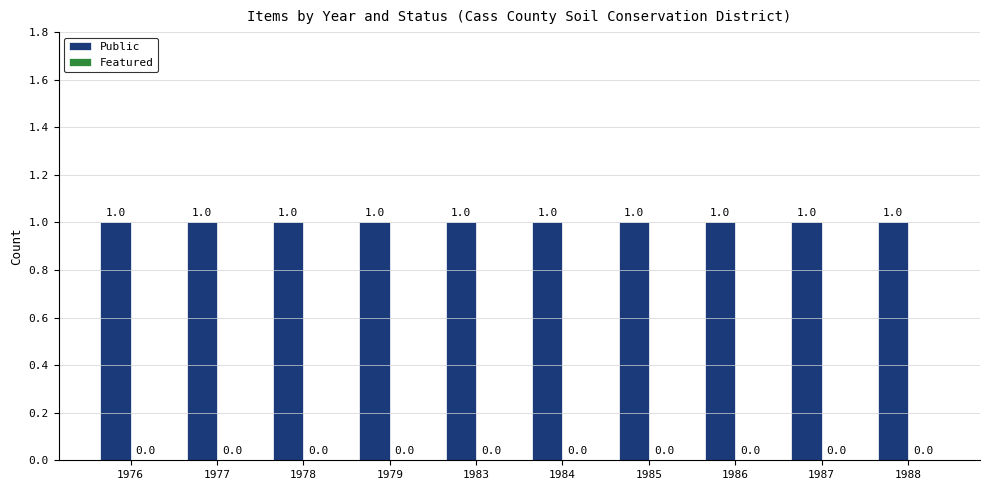

Which series has the largest total across all categories?

Public